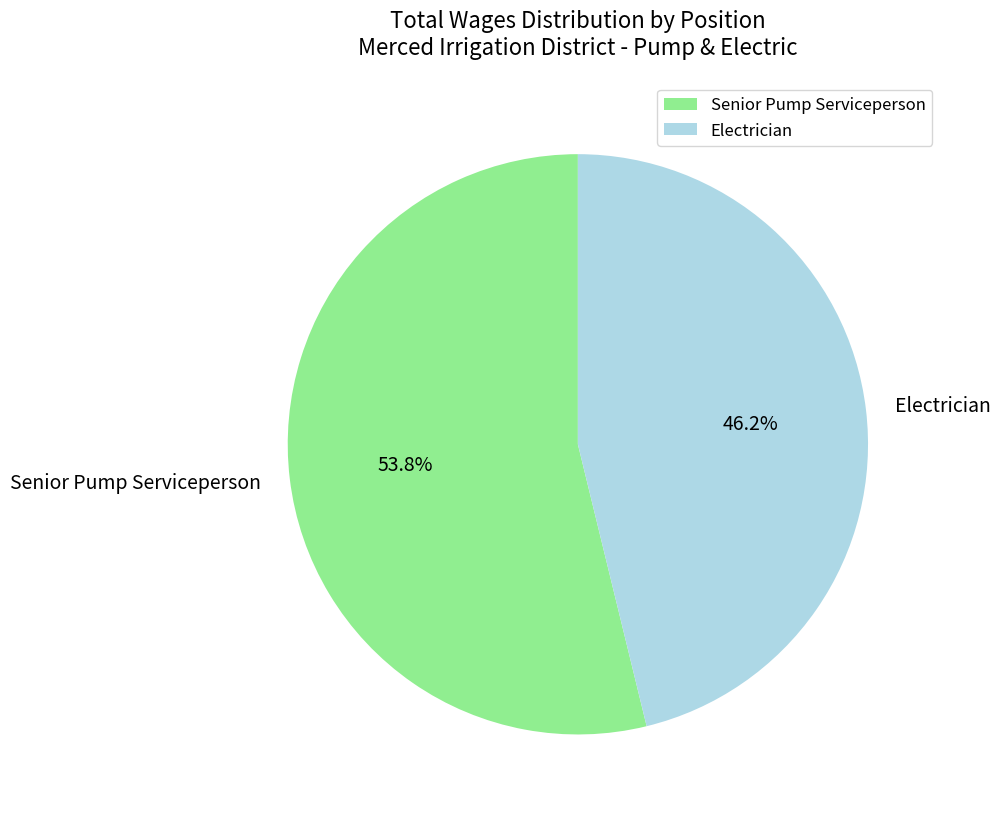

Which category accounts for the majority?

Senior Pump Serviceperson